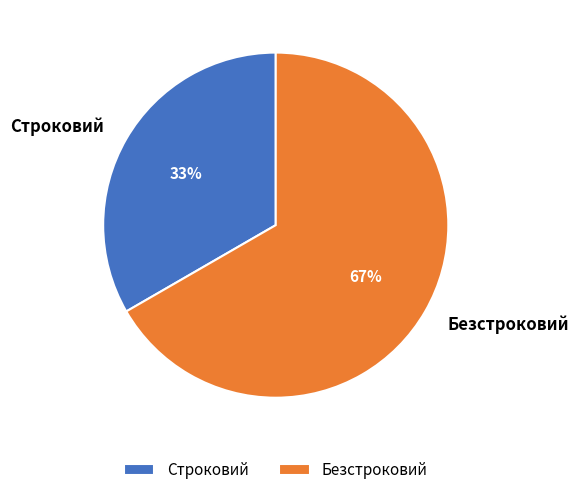

What percentage is the Безстроковий slice, to the nearest percent?

67%